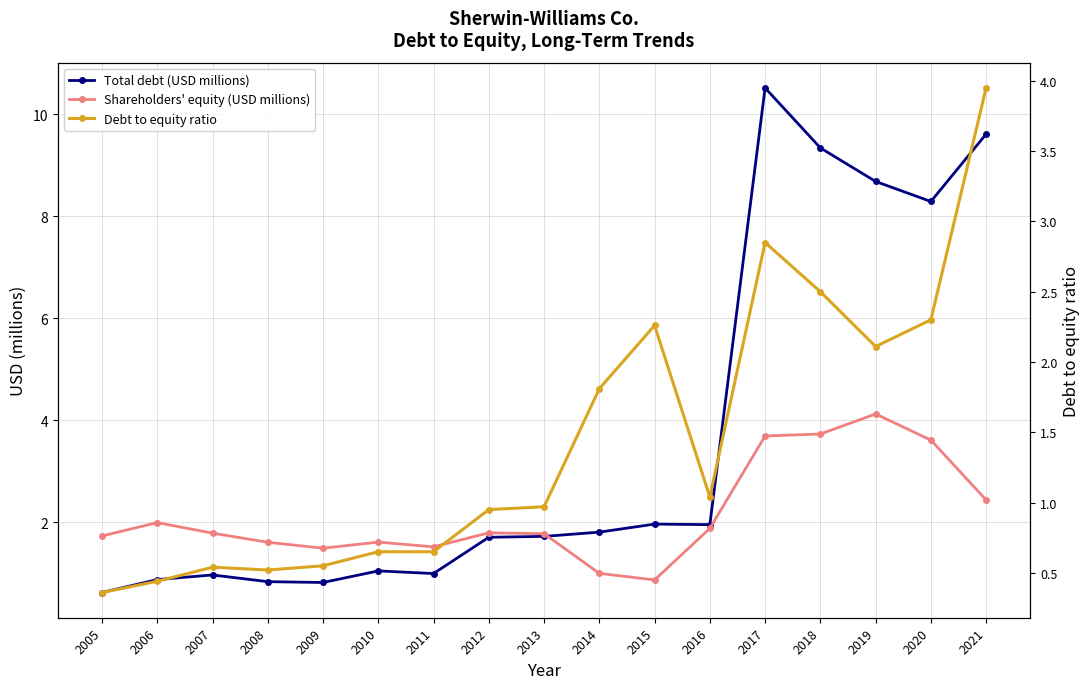

What is the value of the Debt to equity ratio point at the 5th from the left?

0.6